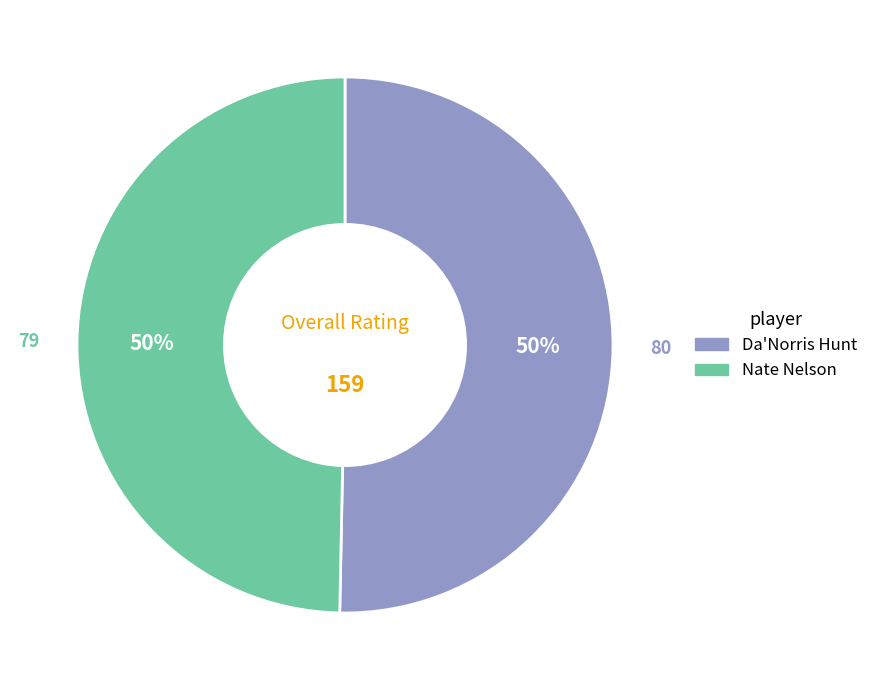

The Nate Nelson slice represents 59% of the pie. True or false?

False